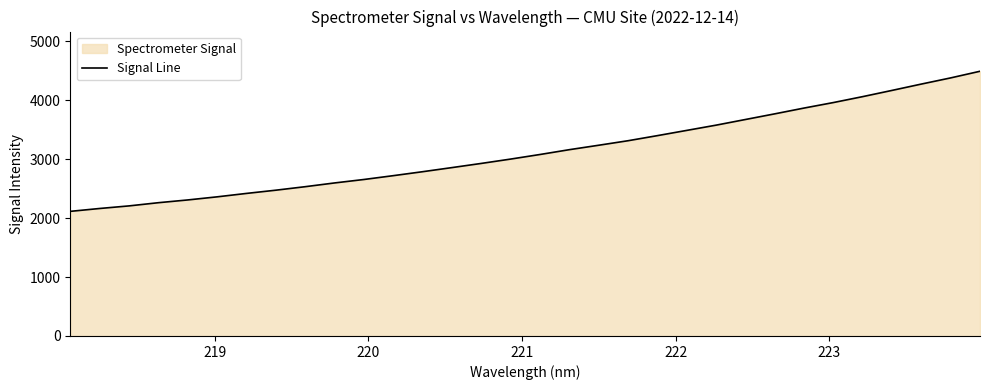

What is the average value?

3134.1